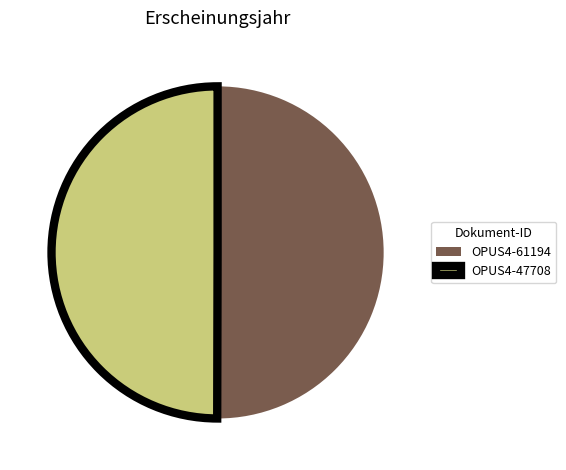

Combined, do OPUS4-61194 and OPUS4-47708 account for over 50%?

Yes